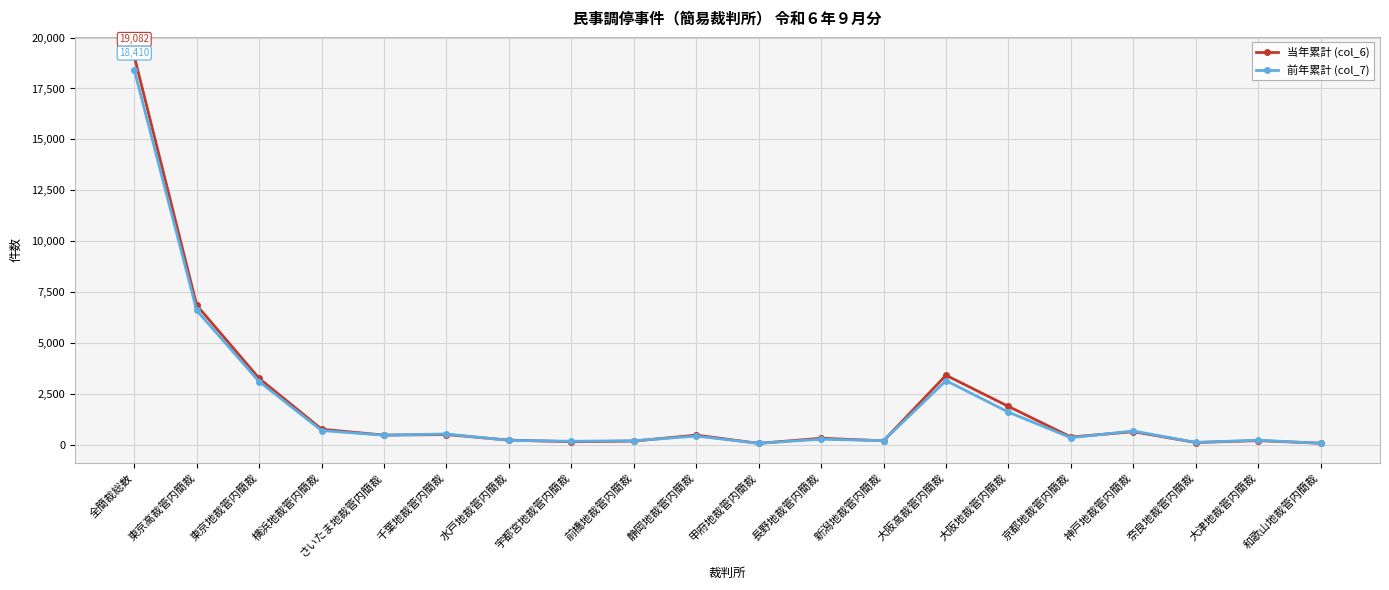

Which series has the widest spread of values?

当年累計 (col_6)